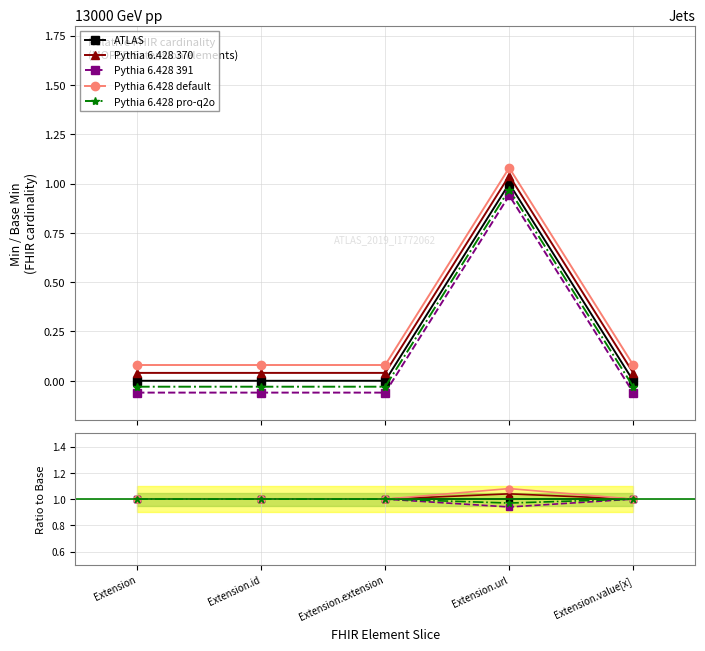

Rank the series by their average value, from highest to lowest.

Pythia 6.428 default, Pythia 6.428 370, ATLAS, Pythia 6.428 pro-q2o, Pythia 6.428 391